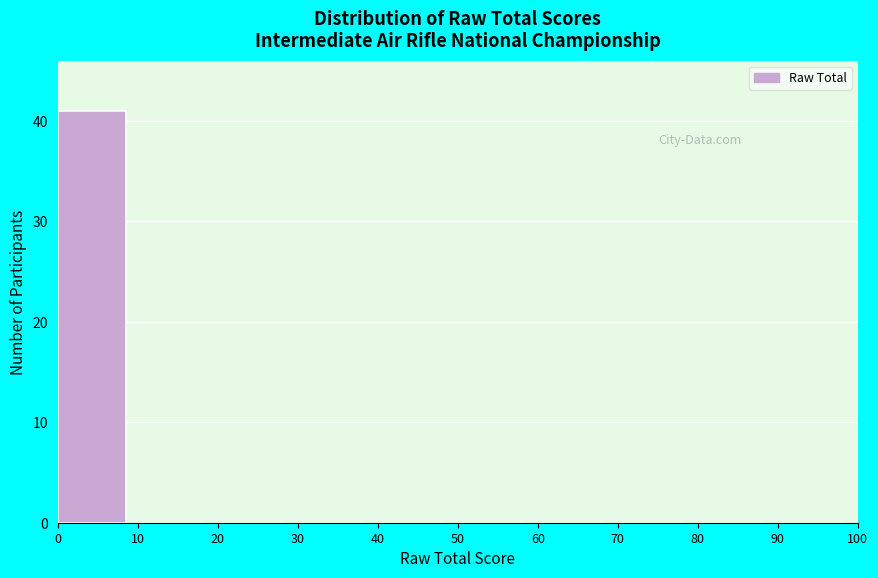

Reading left to right, list every bar in this chart as the range it spans on the x-axis followed by its height. The values are not printed on the chart, so give them approximately, as read against the axis.

0 to 10: 41
10 to 20: 0
20 to 30: 0
30 to 40: 0
40 to 50: 0
50 to 60: 0
60 to 70: 0
70 to 80: 0
80 to 90: 0
90 to 100: 0